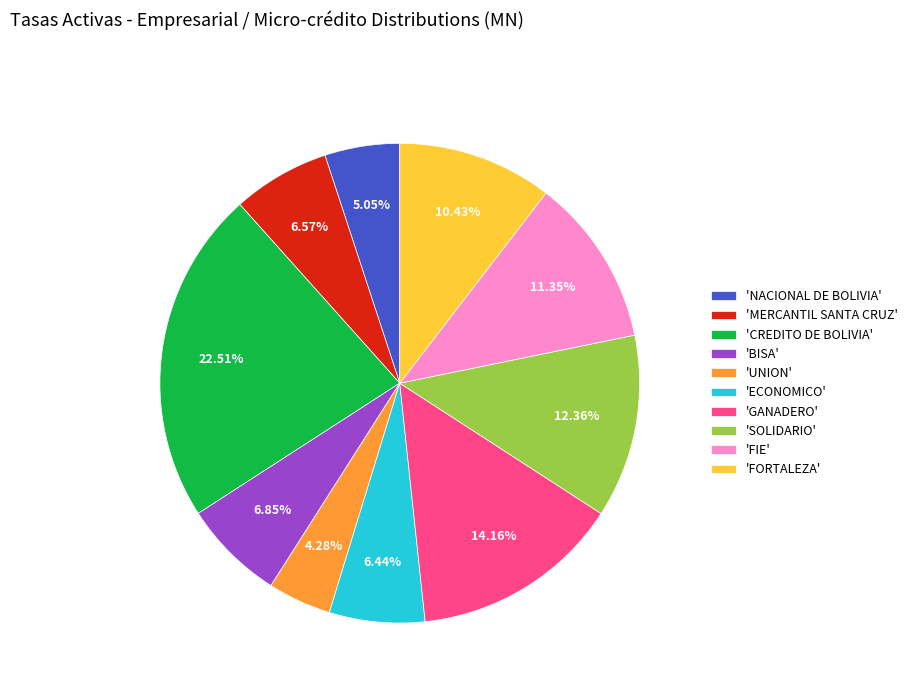

To the nearest percent, what is the average slice percentage?

10%